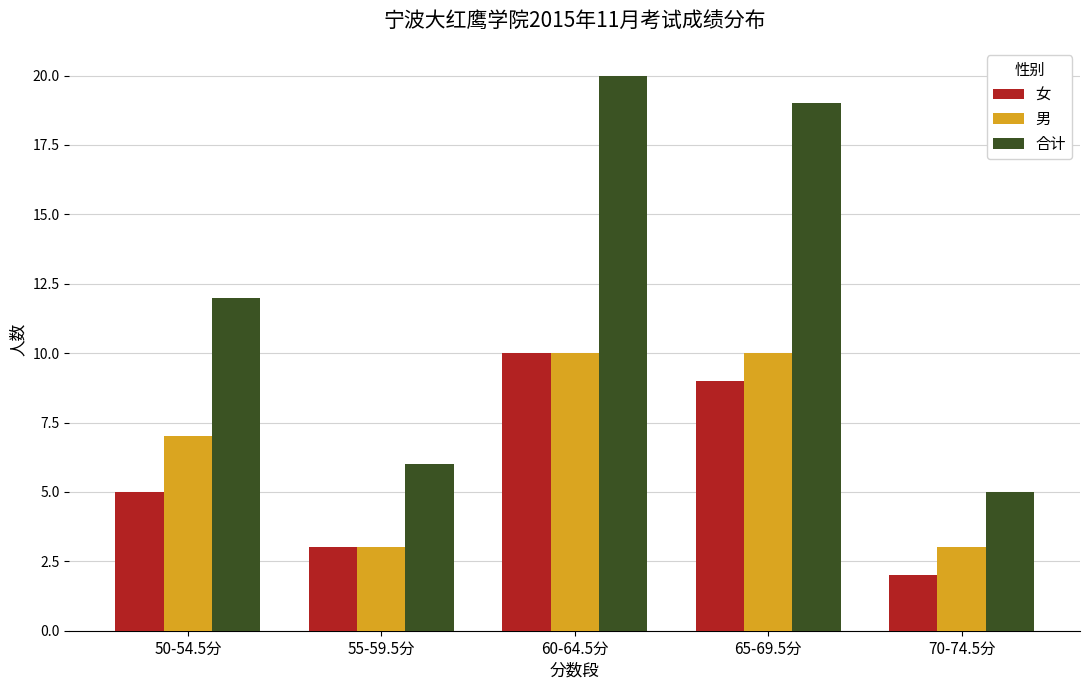

What is the value of the 男 bar at the 2nd from the left?

3